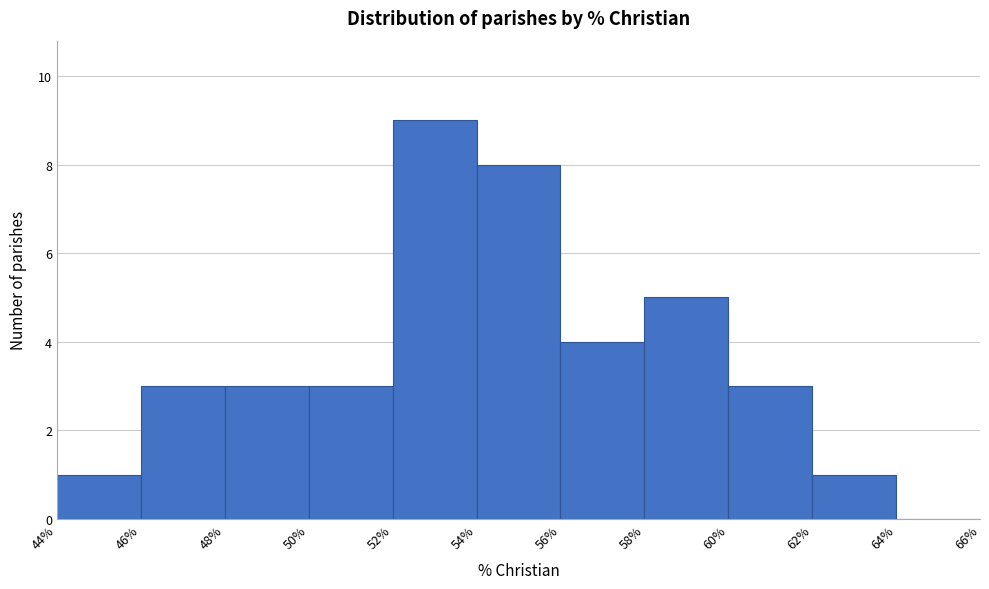

Reading left to right, transcribe this chart: for each bar, give the range it covers on the x-axis and its height. The values are not printed on the chart, so give them approximately, as read against the axis.

44% to 46%: 1
46% to 48%: 3
48% to 50%: 3
50% to 52%: 3
52% to 54%: 9
54% to 56%: 8
56% to 58%: 4
58% to 60%: 5
60% to 62%: 3
62% to 64%: 1
64% to 66%: 0